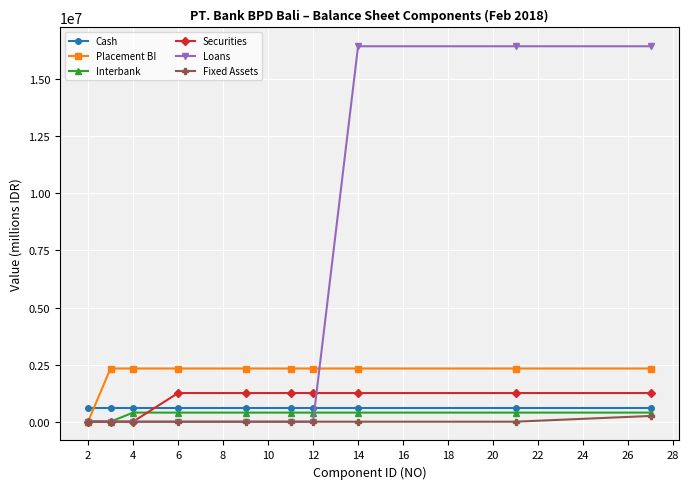

Count the number of data series in this chart.

6